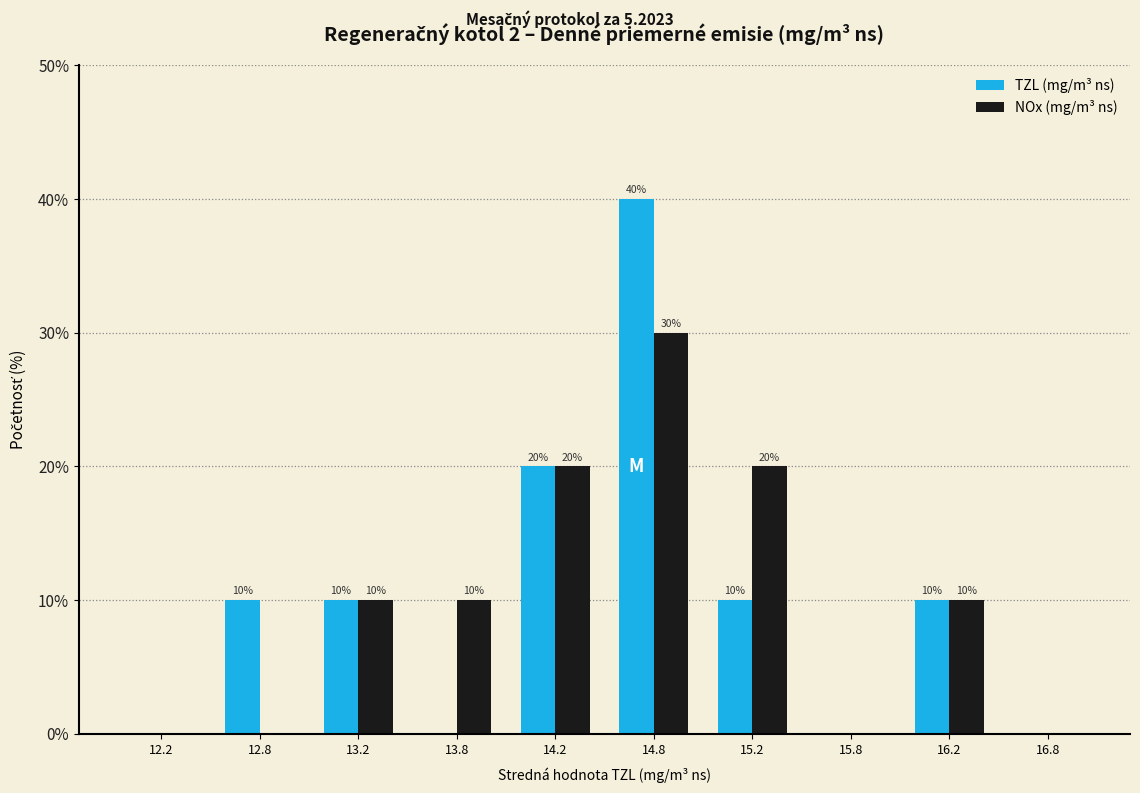

Reading right to left, extract all data points from this chart.

TZL (mg/m³ ns): 16.8=0	16.2=10	15.8=0	15.2=10	14.8=40	14.2=20	13.8=0	13.2=10	12.8=10	12.2=0
NOx (mg/m³ ns): 16.8=0	16.2=10	15.8=0	15.2=20	14.8=30	14.2=20	13.8=10	13.2=10	12.8=0	12.2=0